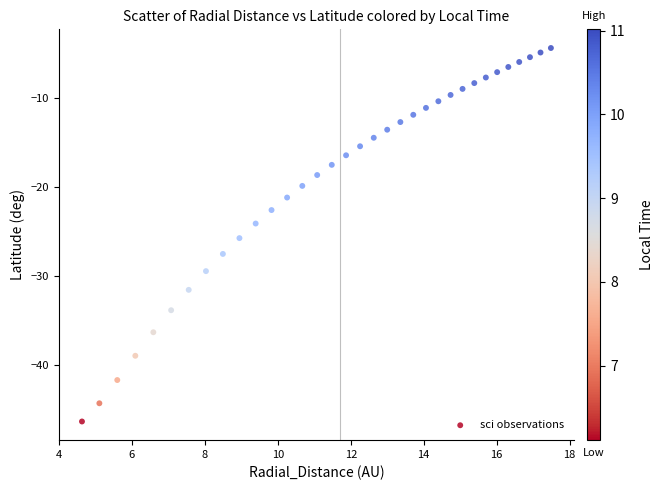

What is the range of Y values (max minus min)?

41.9